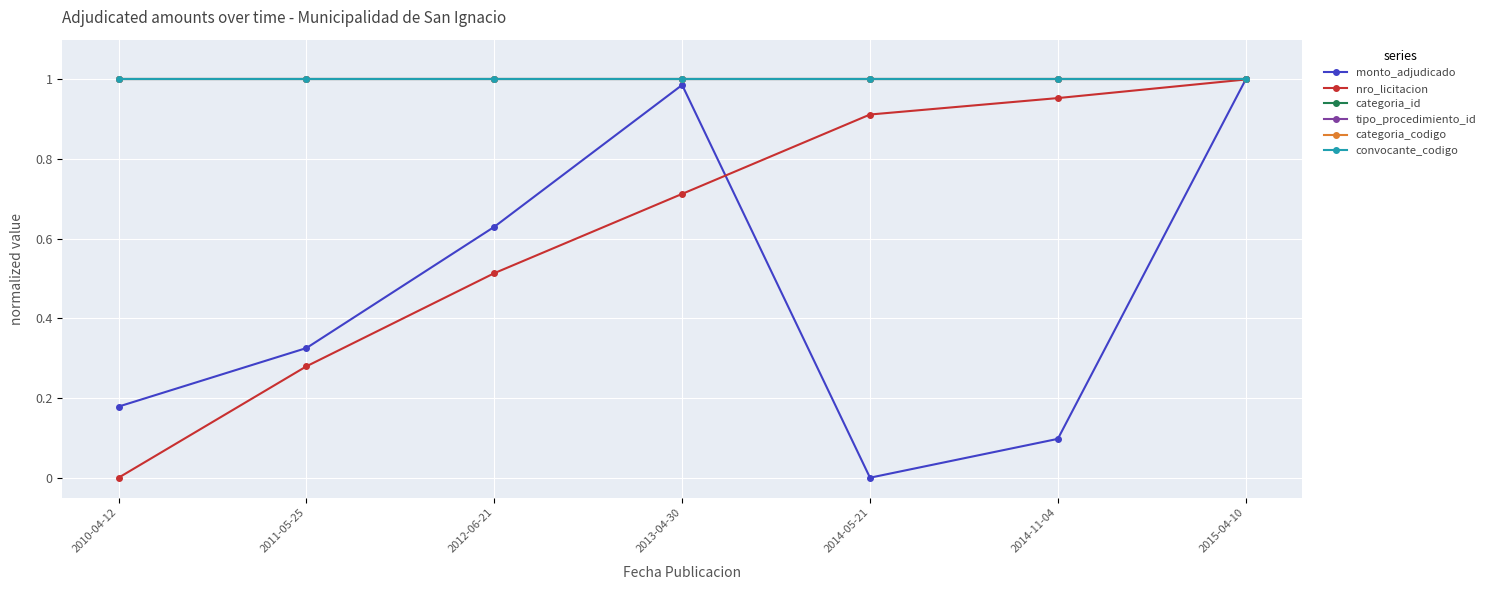

Between 2014-11-04 and 2010-04-12, which is larger?

2010-04-12